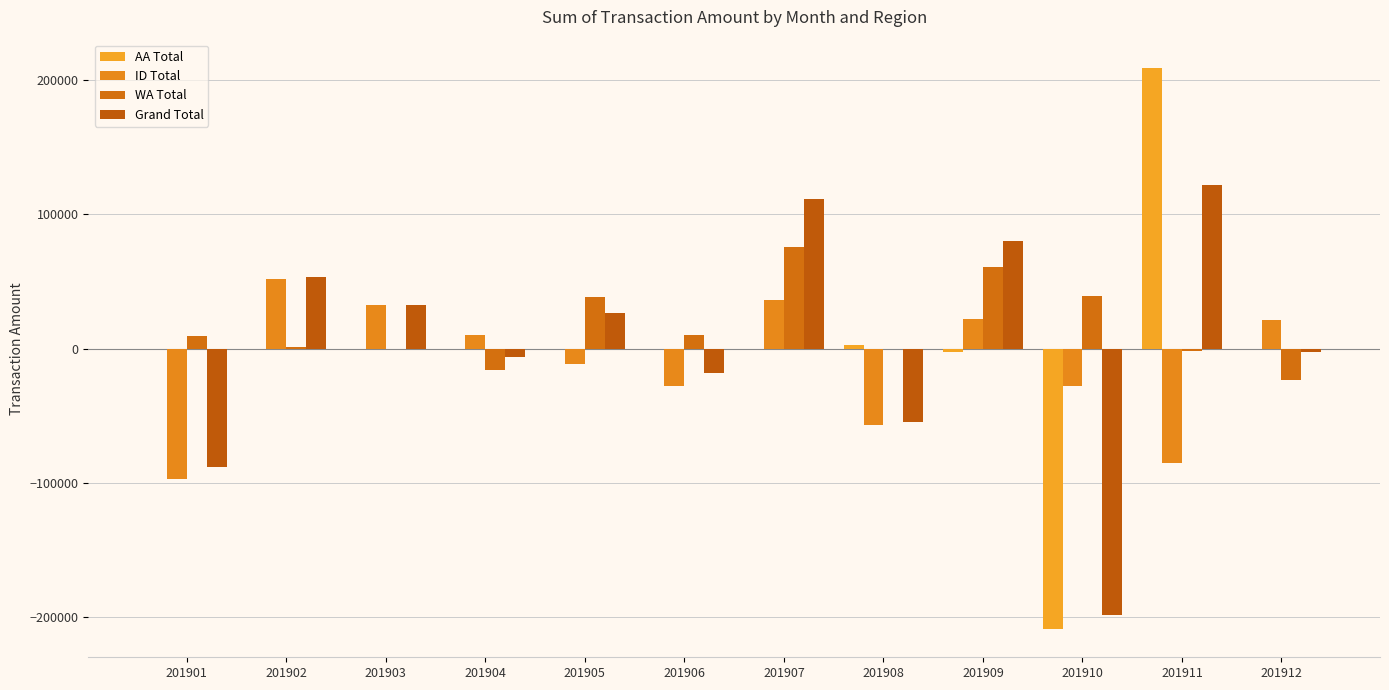

Reading left to right, what are all the values shown in this chart?

AA Total: 201901=-0.0	201902=0.0	201903=-0.0	201904=0.0	201905=0.0	201906=-0.0	201907=0.0	201908=2649.4	201909=-2811.2	201910=-209062.0	201911=209223.8	201912=-0.0
ID Total: 201901=-97376.0	201902=51772.8	201903=32824.1	201904=9989.0	201905=-11366.4	201906=-27993.4	201907=36134.3	201908=-57275.9	201909=22030.0	201910=-28232.0	201911=-85054.2	201912=21145.0
WA Total: 201901=9020.0	201902=1288.0	201903=0.0	201904=-16206.0	201905=38160.0	201906=10152.0	201907=75388.0	201908=0.0	201909=61000.0	201910=38880.8	201911=-2020.8	201912=-23544.0
Grand Total: 201901=-88356.0	201902=53060.8	201903=32824.1	201904=-6217.0	201905=26793.6	201906=-17841.4	201907=111522.3	201908=-54626.5	201909=80218.8	201910=-198413.2	201911=122148.8	201912=-2399.0